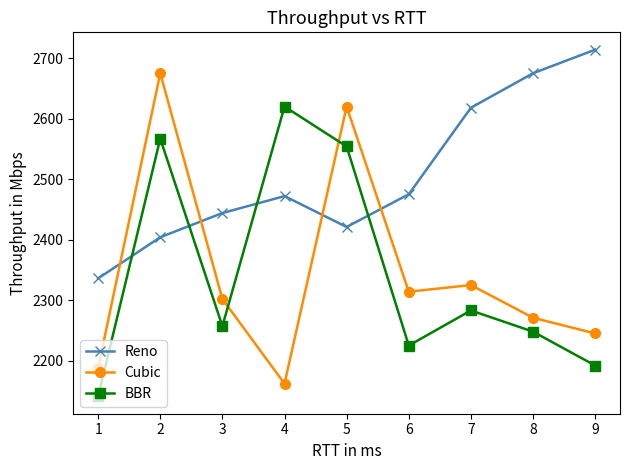

How many values in the Reno series are below 2472?

4